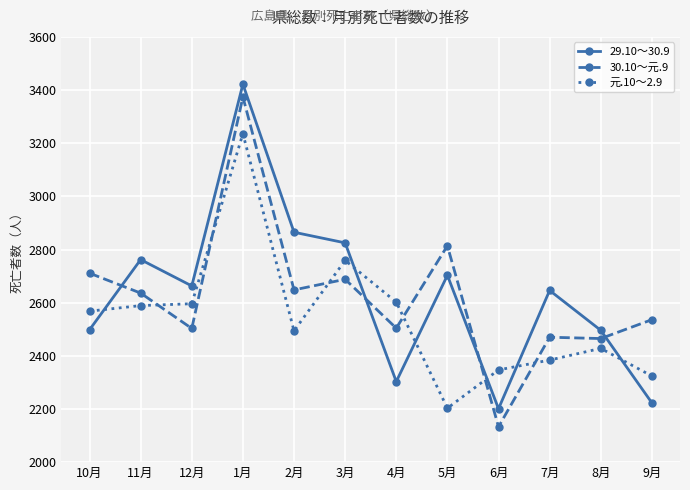

At which category is the sum across all series the highest?

1月